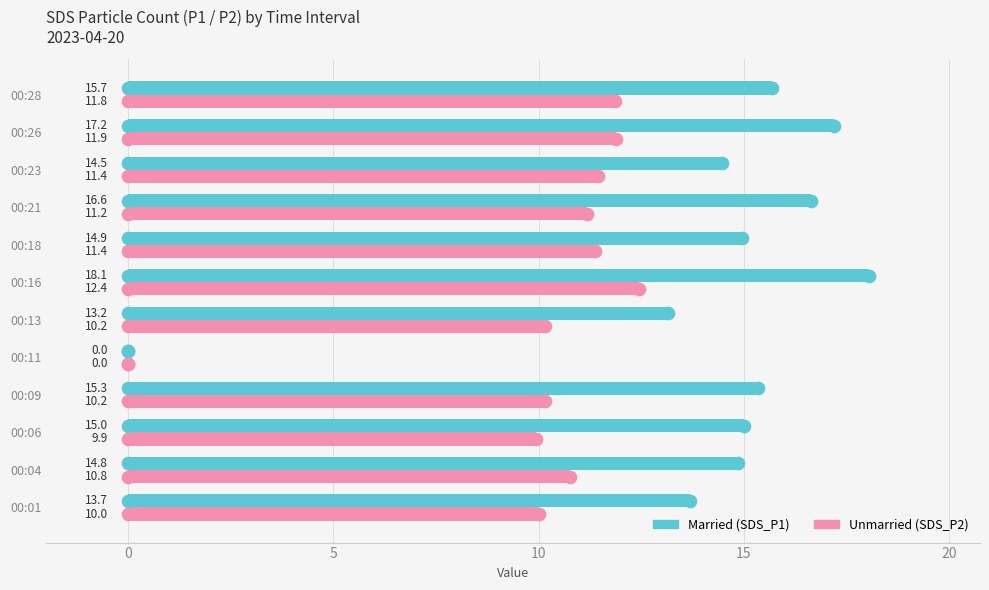

At which category is the sum across all series the highest?

00:16